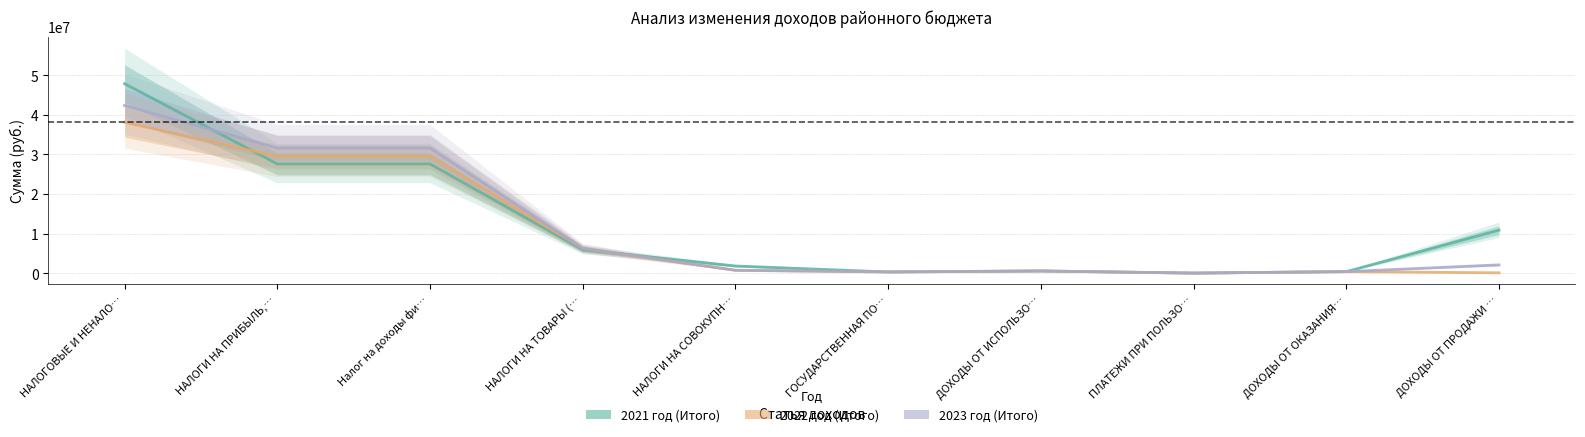

What is the maximum value for 2021 год (Итого)?

47859000